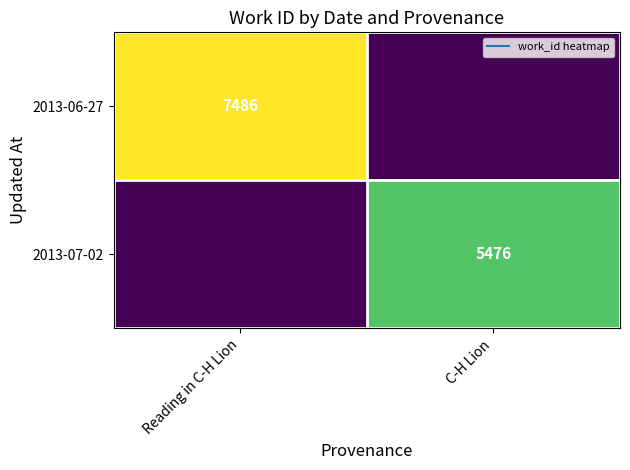

The value of 2013-06-27 at Reading in C-H Lion is 12326. True or false?

False